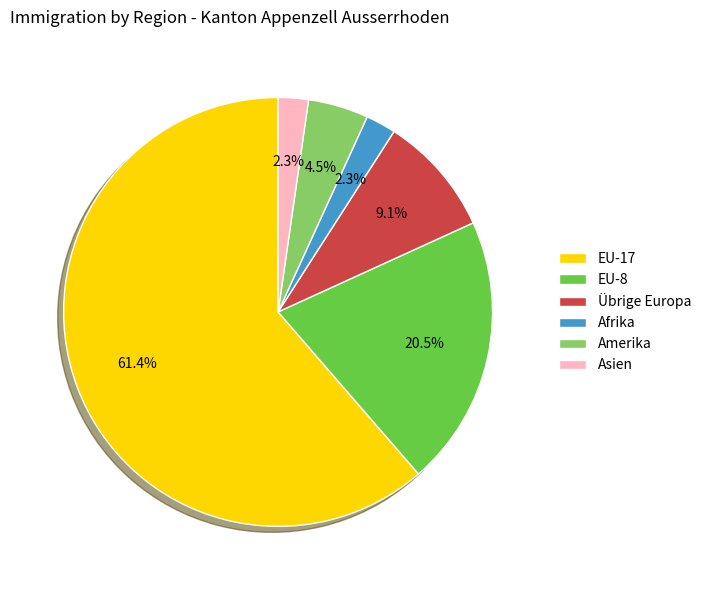

To the nearest percent, what is the combined percentage of Afrika and Übrige Europa?

11%